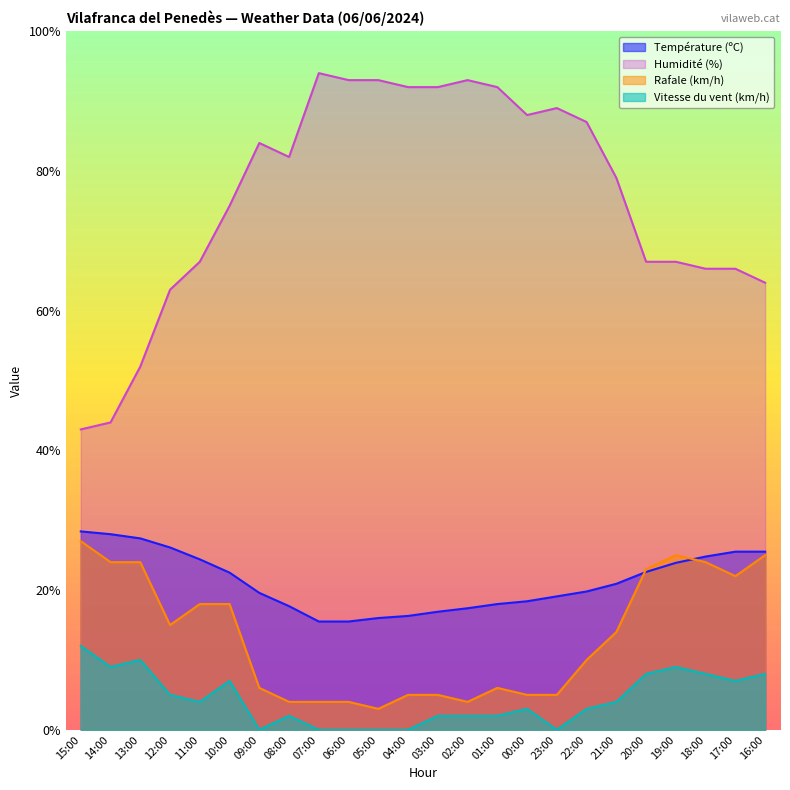

What position from the right is 15:00?

24